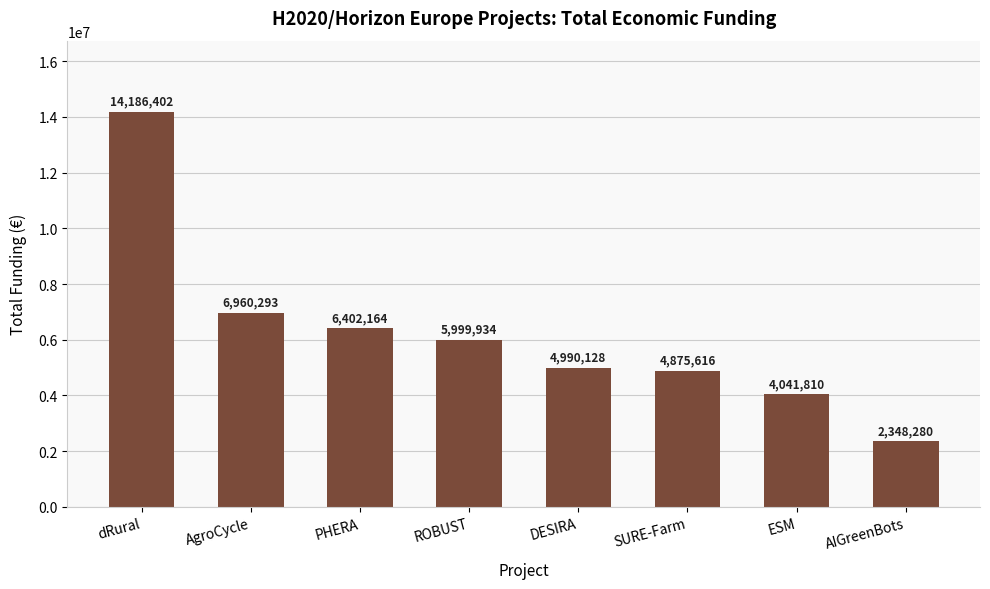

Count the number of data series in this chart.

1